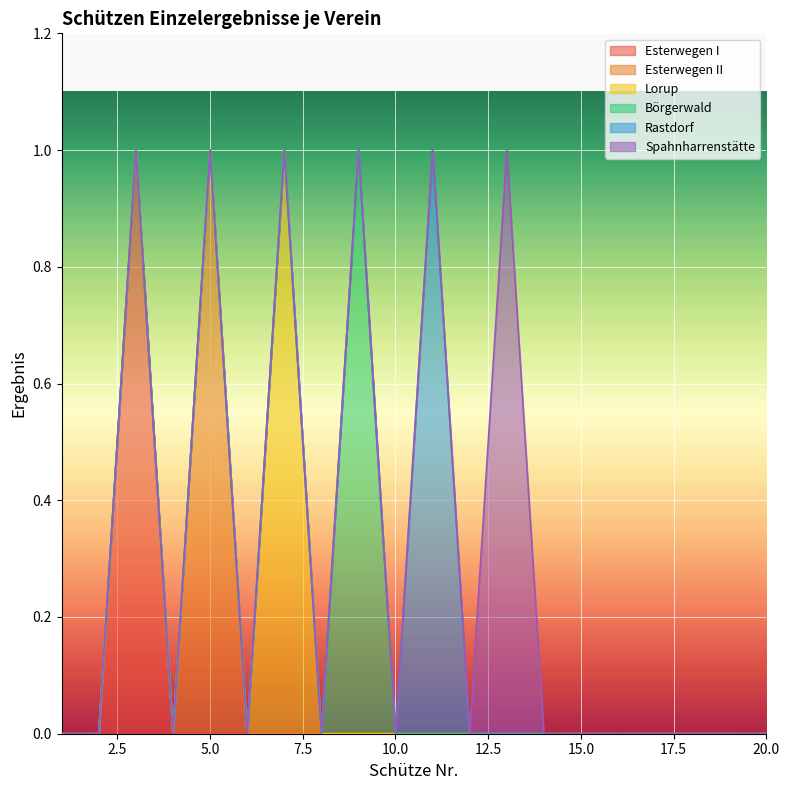

Is the value of Rastdorf at 10 greater than the value of Esterwegen I at 1?

No